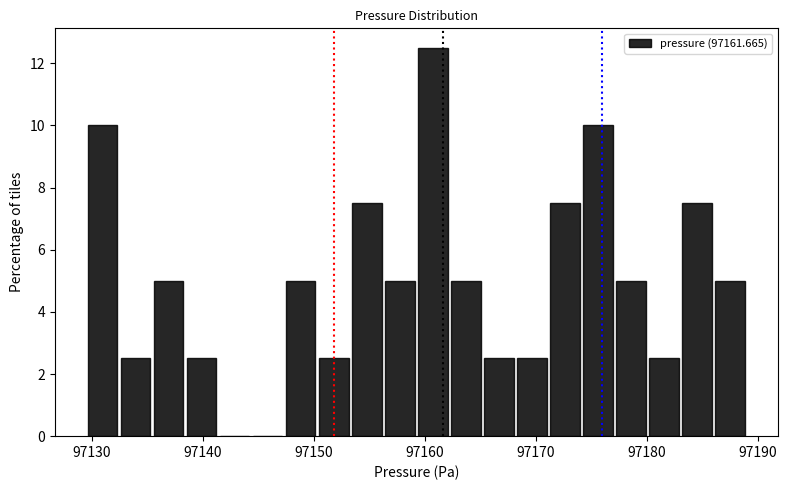

Read against the x-axis, roughly where is the centre of the tallest bar?

97161